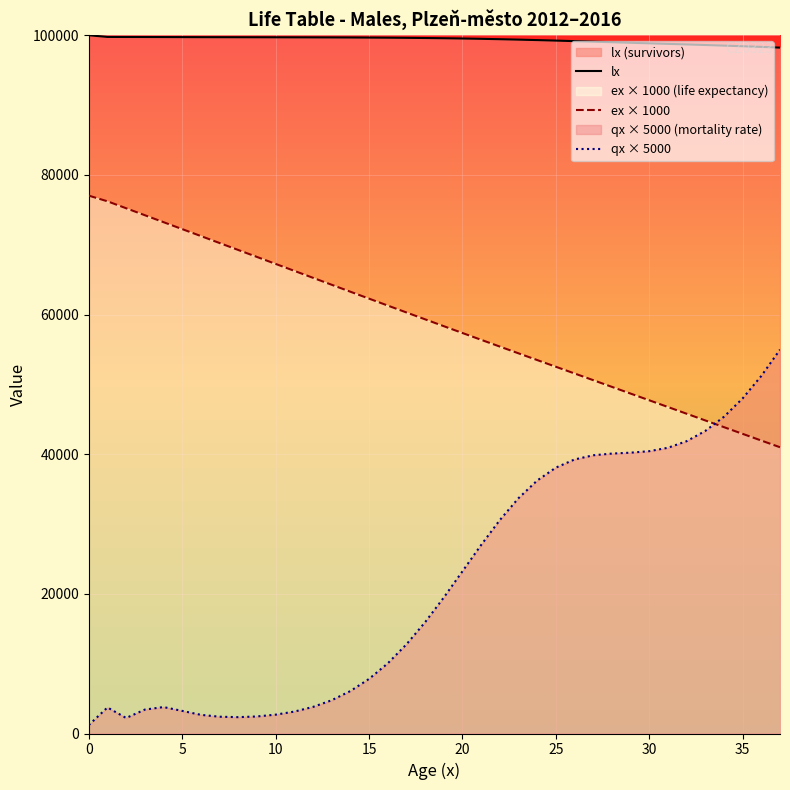

What value does the ex × 1000 series have at 26?

51563.3